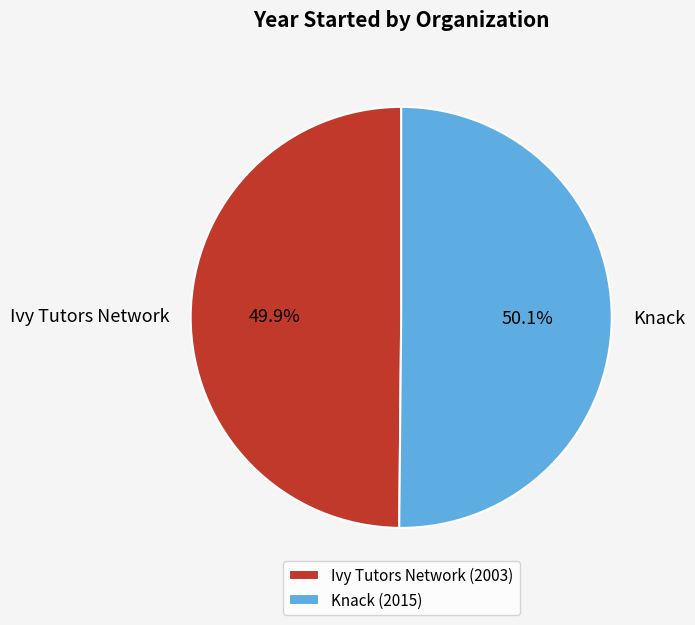

Approximately how many times larger is the value at Ivy Tutors Network compared to Knack?

1.0